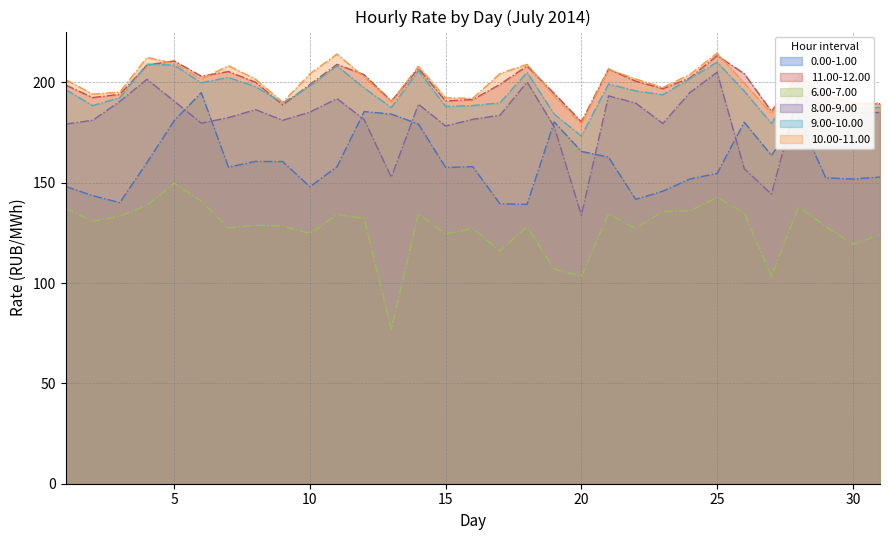

The 10.00-11.00 series shows 201.6 at 8. True or false?

True